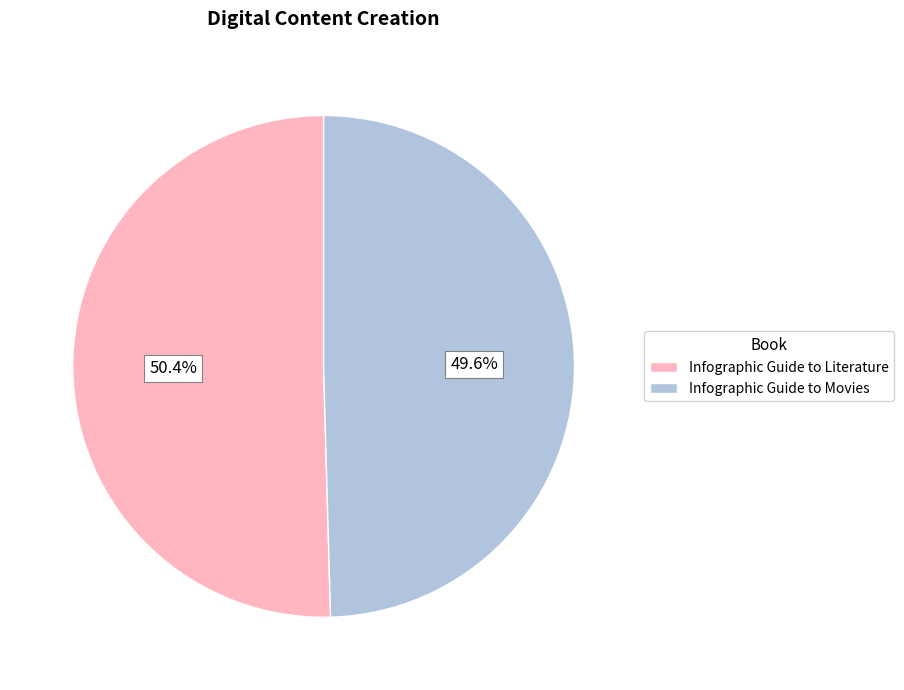

What is the ratio of the value at Infographic Guide to Movies to the value at Infographic Guide to Literature?

1.0